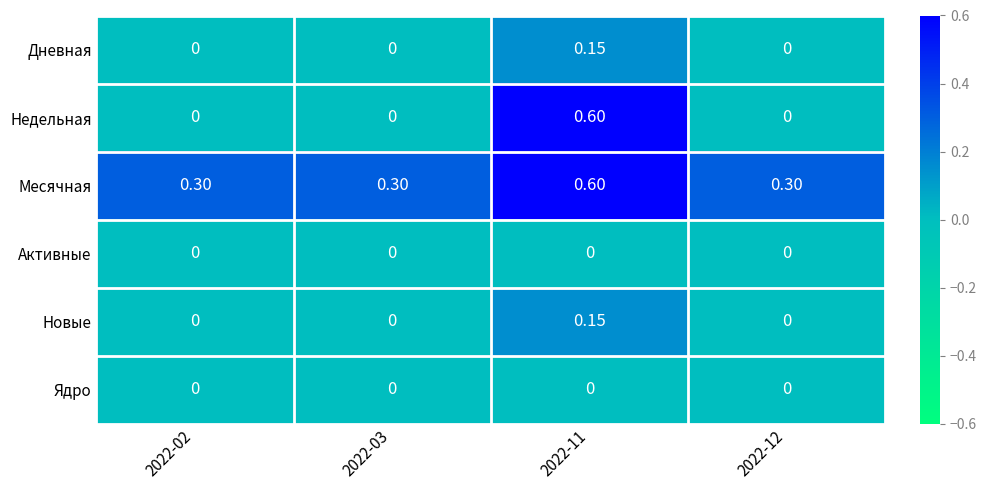

How many categories are shown in the chart?

4